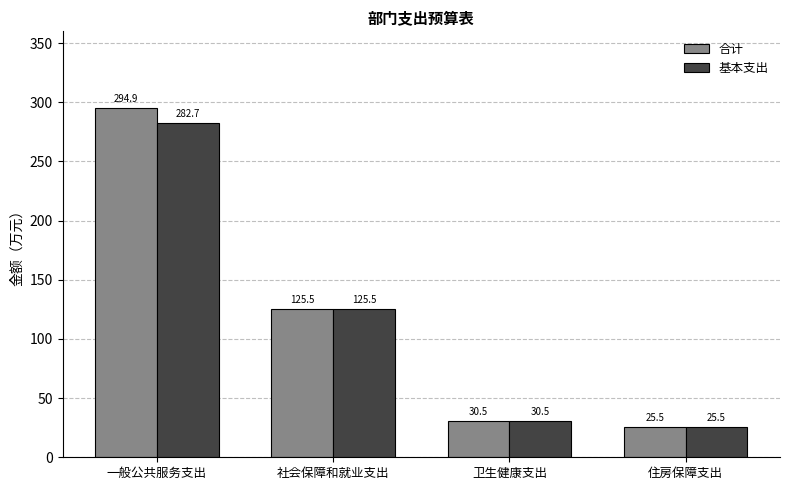

What is the value of the 基本支出 bar at the 3rd from the left?

30.5